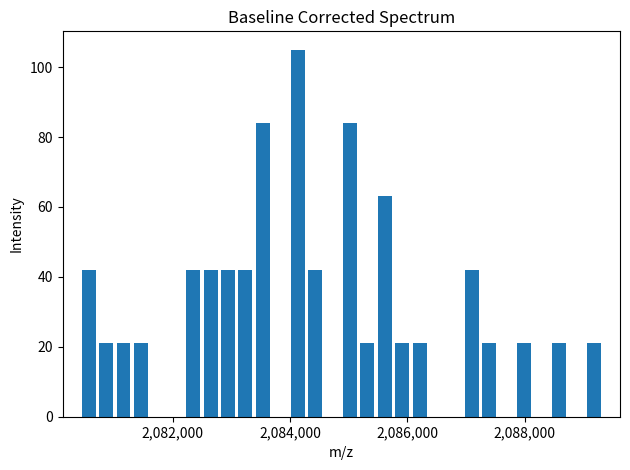

Around what value on the x-axis is the tallest bar? Give the approximate position of its centre, as read against the axis.

2084200